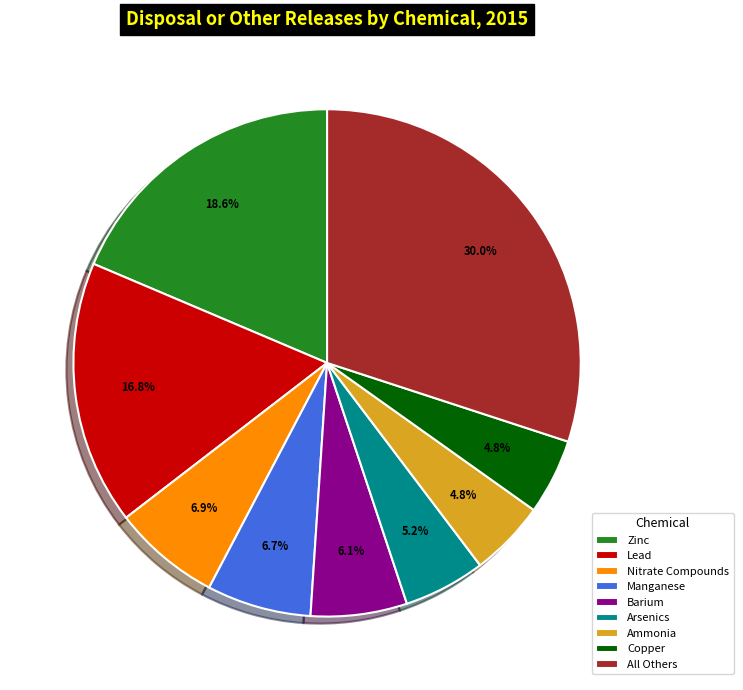

The Ammonia slice represents 10% of the pie. True or false?

False